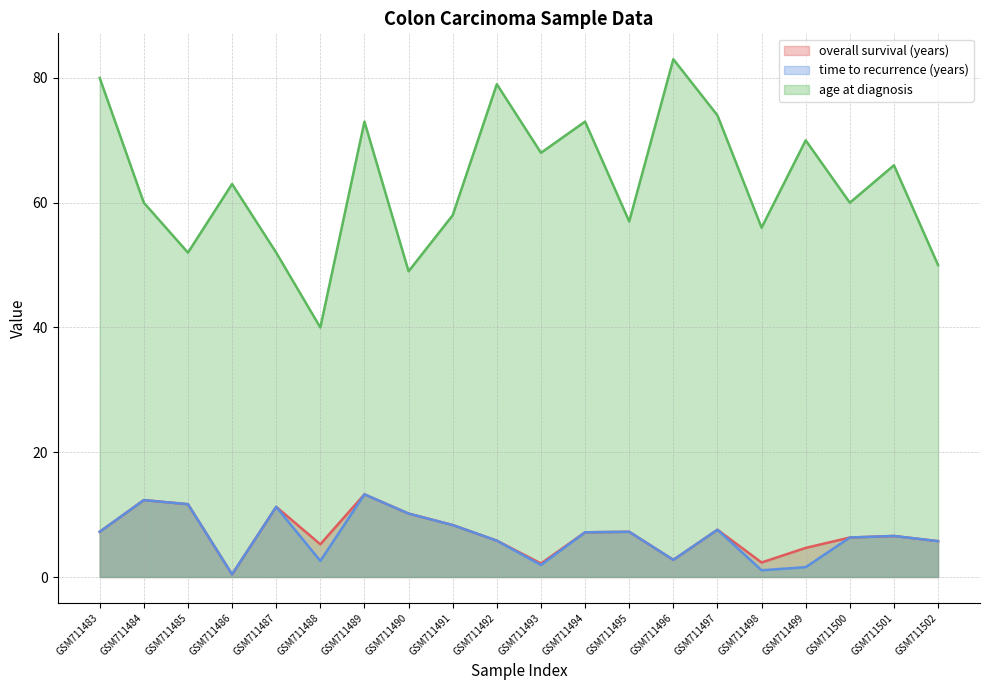

True or false: overall survival (years) (line) and time to recurrence (years) (line) cross at least once.

False